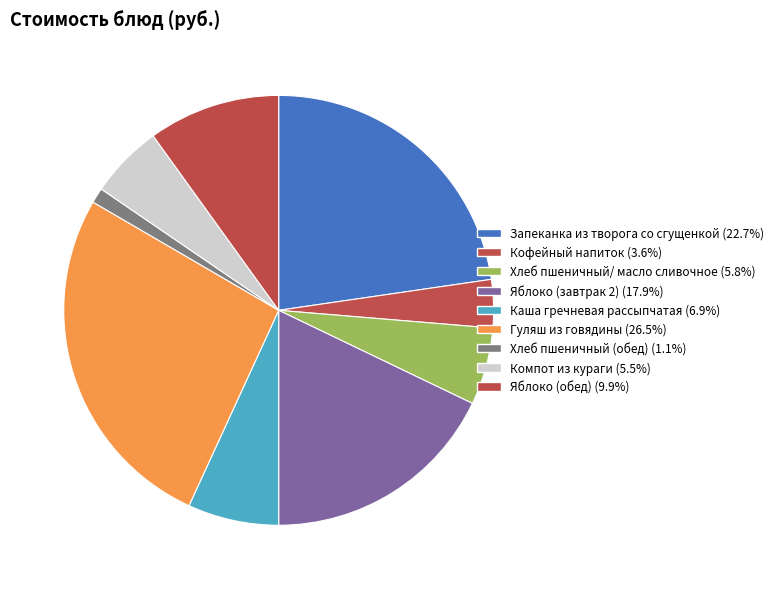

Does Каша гречневая рассыпчатая represent more than half of the total?

No